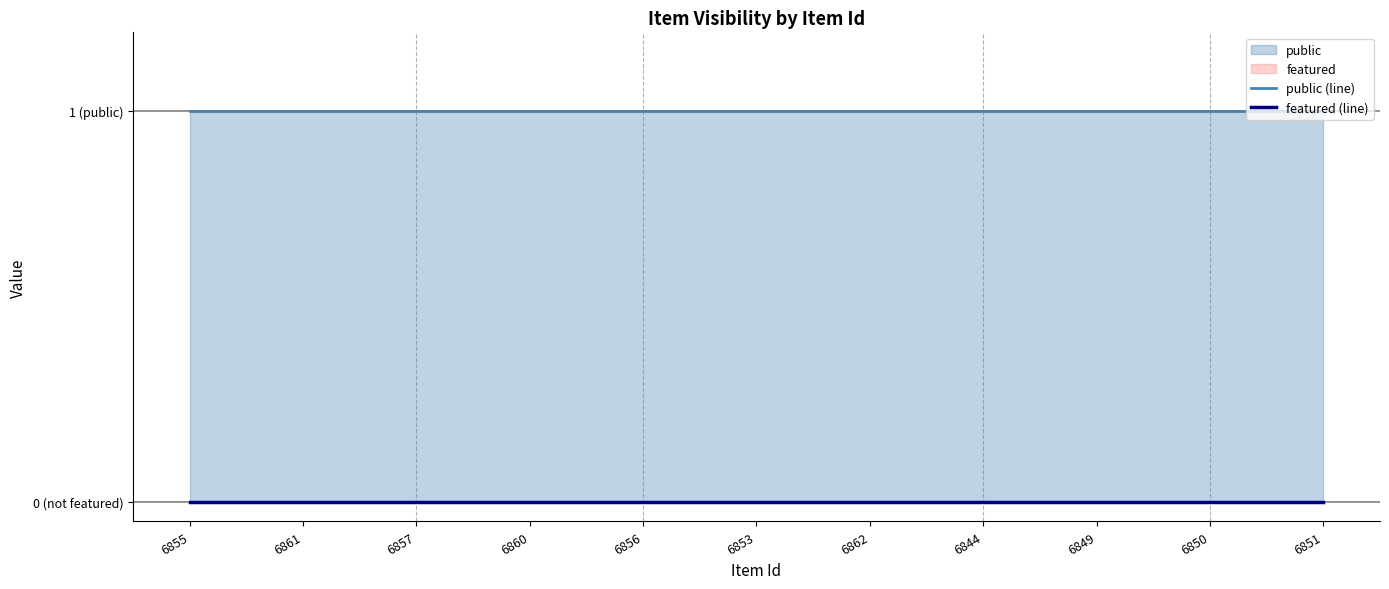

What is the value of the public (line) point at the 4th from the left?

1